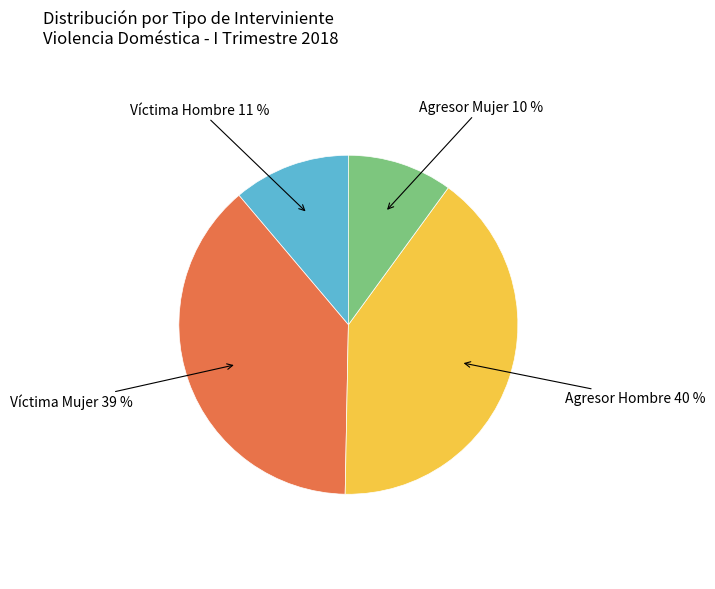

The Víctima Hombre slice represents 11% of the pie. True or false?

True